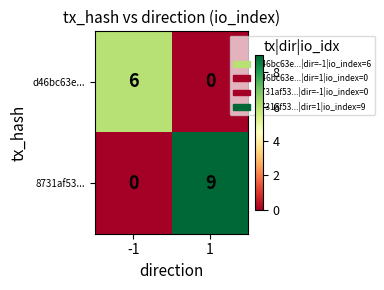

Reading left to right, what are all the values shown in this chart?

d46bc63e...: -1=6	1=0
8731af53...: -1=0	1=9